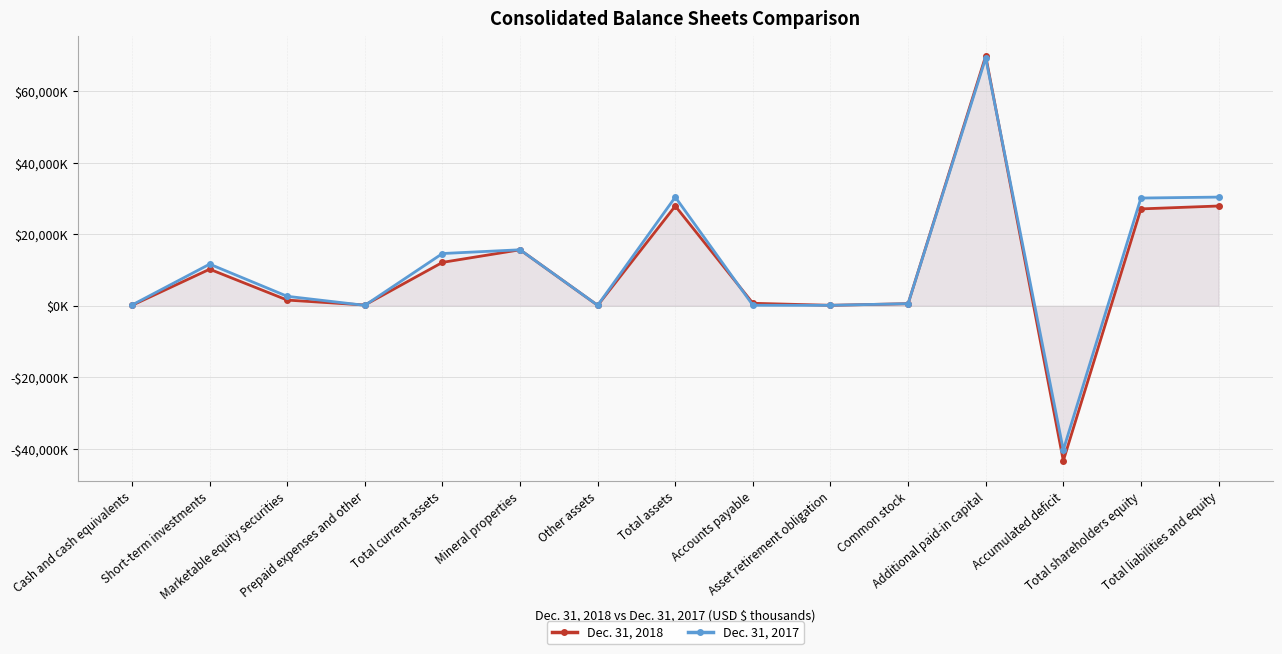

Reading right to left, extract all data points from this chart.

Dec. 31, 2018: 27903	27090	-43365	69873	582	125	688	27903	110	15657	12136	211	1585	10223	117
Dec. 31, 2017: 30395	30129	-40343	69312	584	125	141	30395	125	15657	14613	114	2643	11642	214